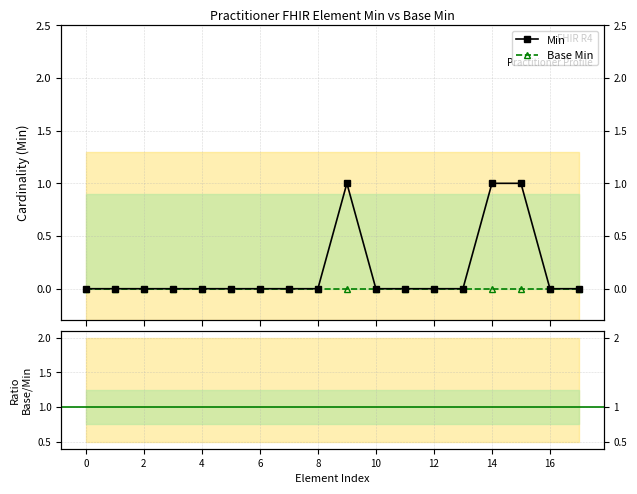

At which label does Min reach its peak?

9